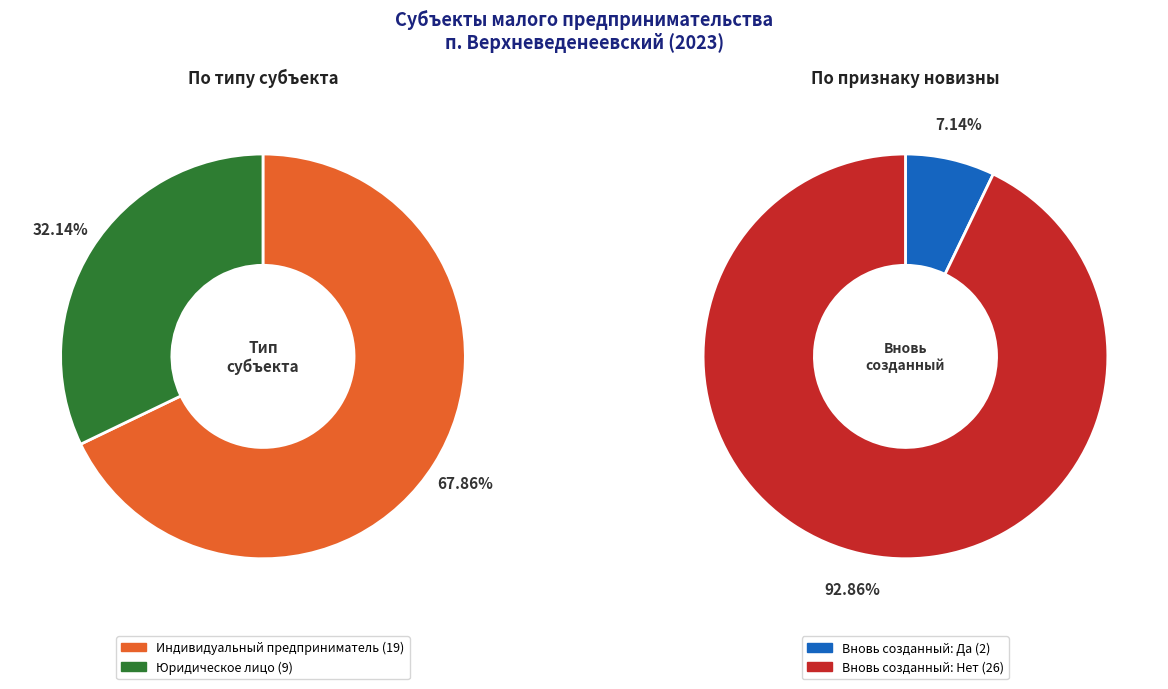

Between Индивидуальный предприниматель and Юридическое лицо, which is larger?

Индивидуальный предприниматель